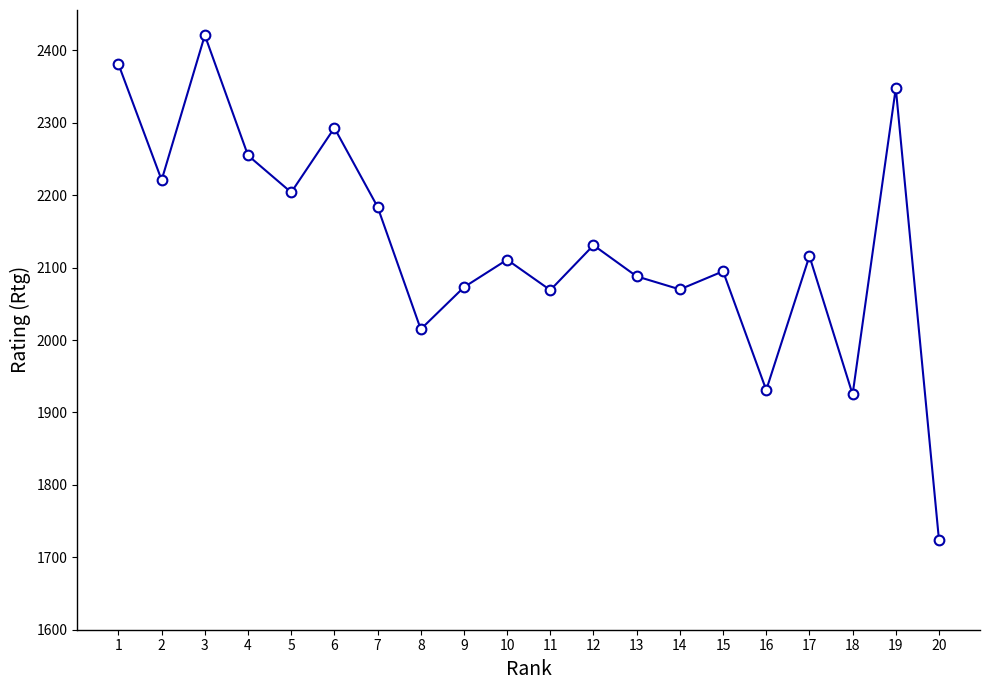

Is it true that the value at 7 is 1324?

False